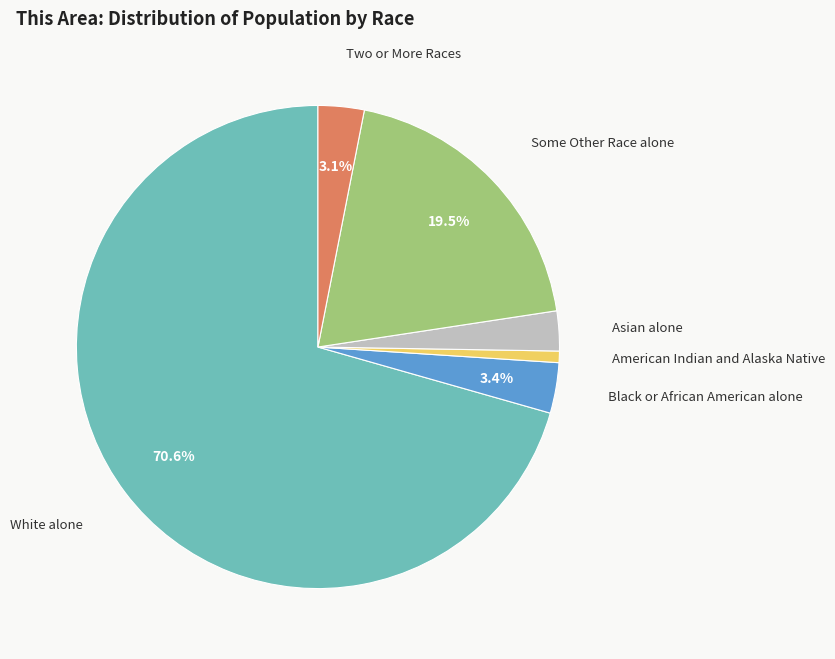

Which category has the smallest portion of the pie?

American Indian and Alaska Native